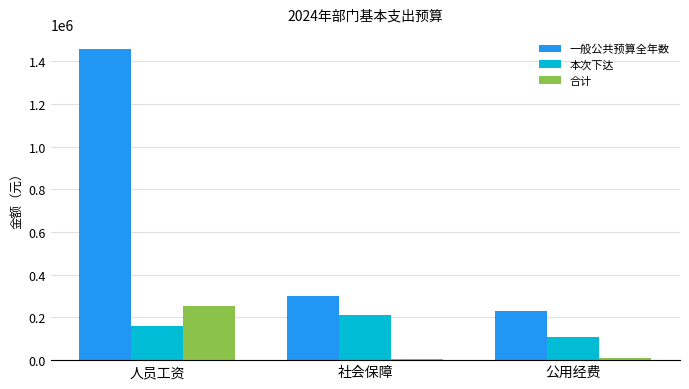

Between 社会保障 and 公用经费, which series saw the biggest shift?

本次下达